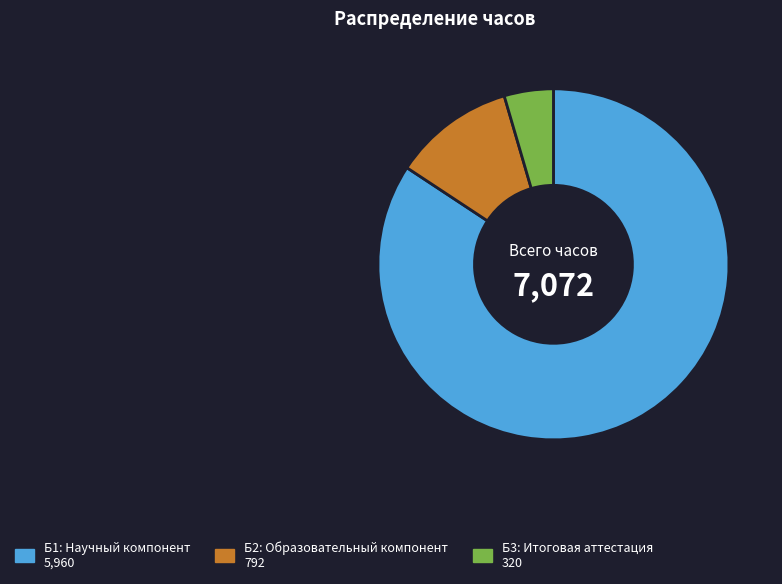

Is there a majority slice in this chart?

Yes